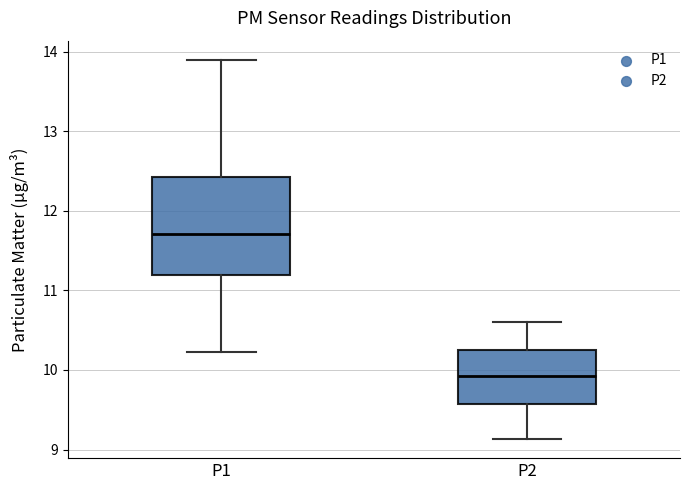

Comparing the boxes themselves (not the whiskers), which one is the tallest?

P1